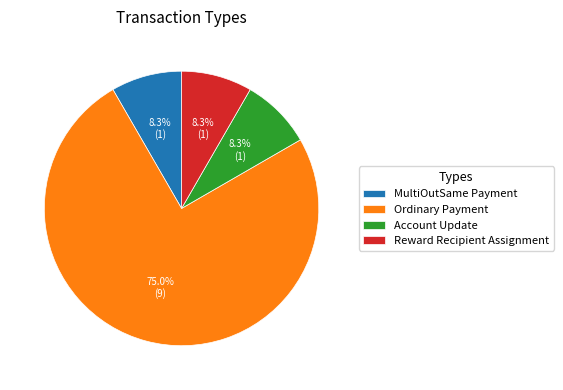

To the nearest percent, what percentage of the pie is MultiOutSame Payment?

8%